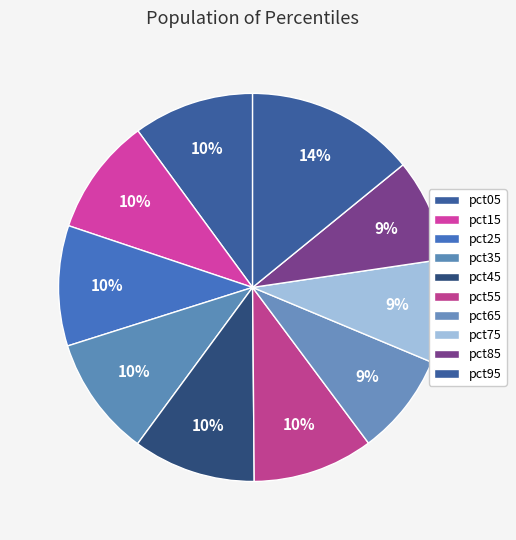

How many slices are in this pie chart?

10